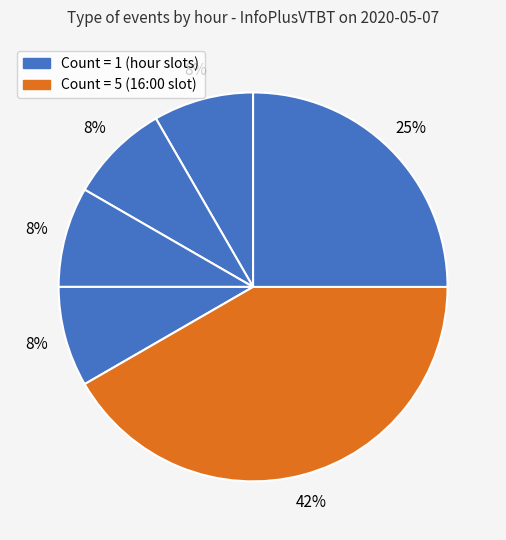

How many segments does this pie chart have?

6